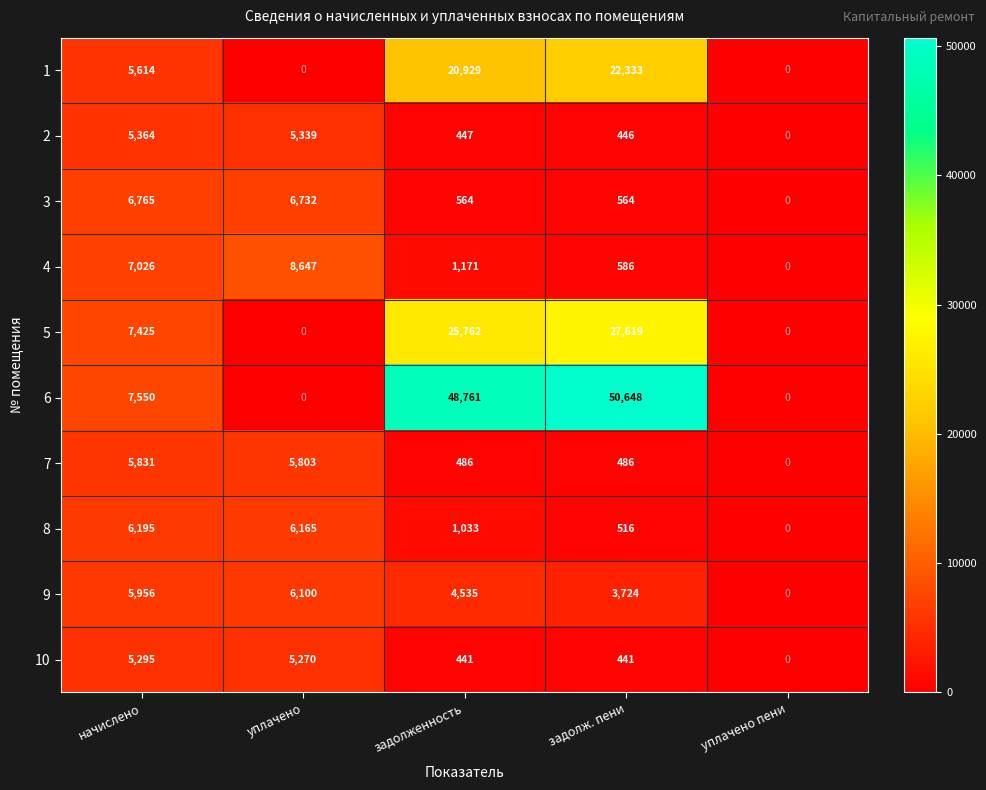

True or false: 6 has a value of 50648 at задолж. пени.

True